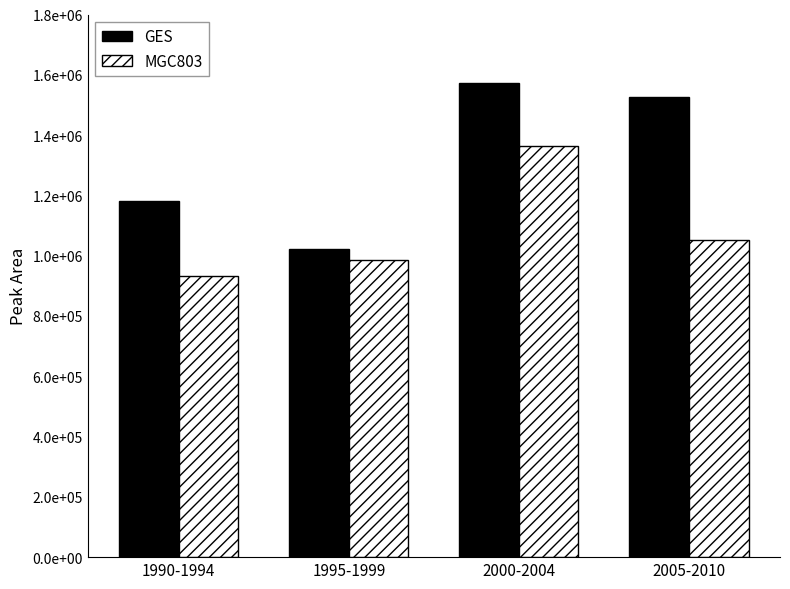

Reading right to left, list all the values displayed in this chart.

GES: 2005-2010=1527324	2000-2004=1573244	1995-1999=1021522	1990-1994=1182357
MGC803: 2005-2010=1051803	2000-2004=1364849	1995-1999=984776	1990-1994=932488